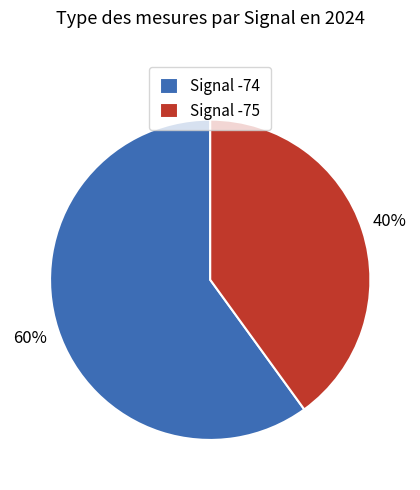

What percentage is the Signal -75 slice, to the nearest percent?

40%